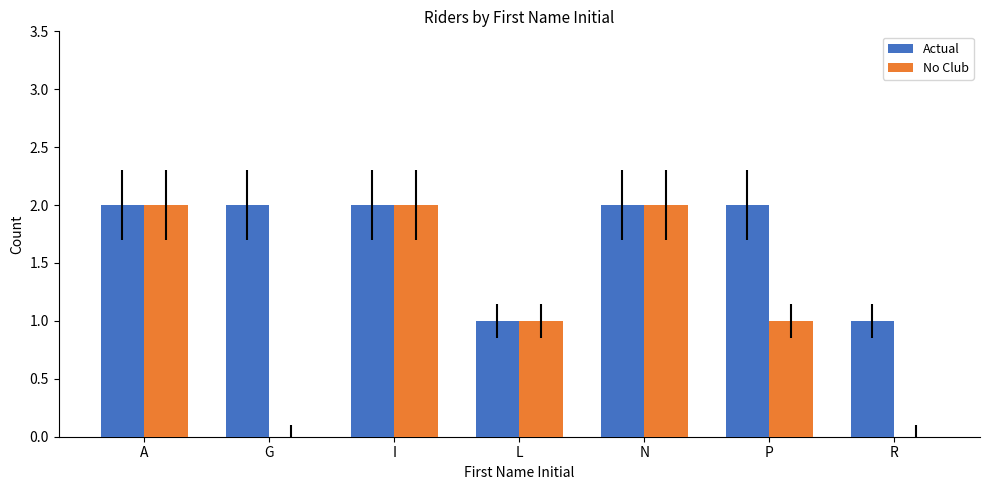

The value of Actual at G is 2. True or false?

True